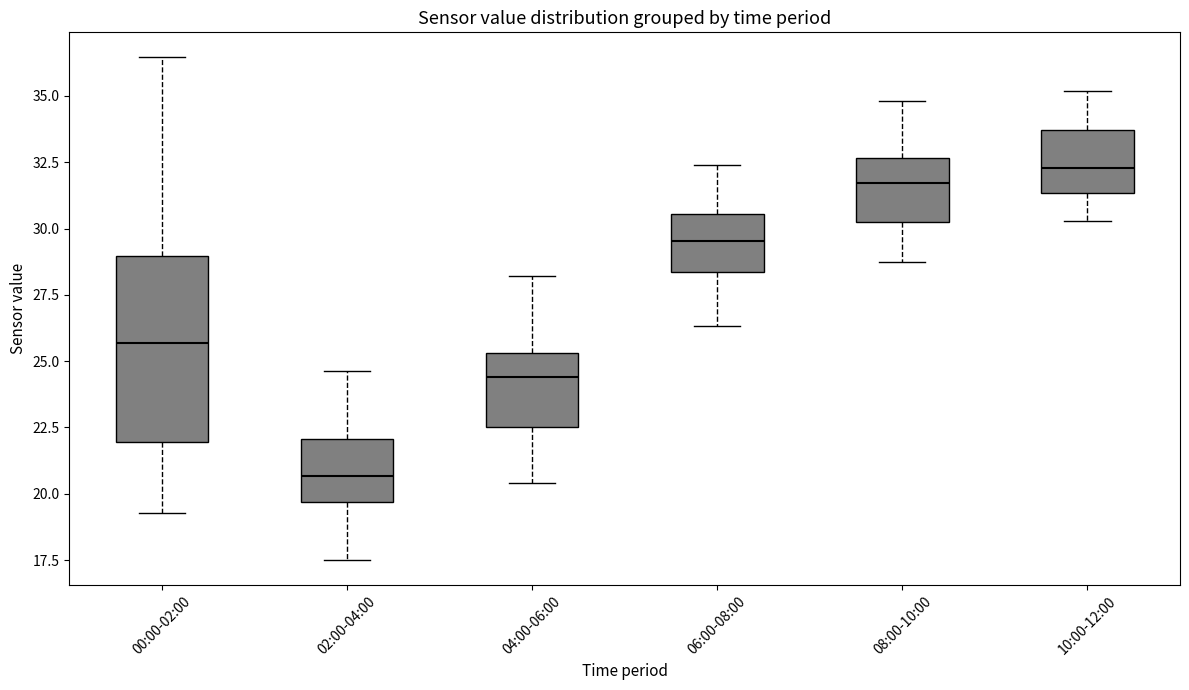

Which box is the tallest, from its lower edge to its upper edge?

00:00-02:00